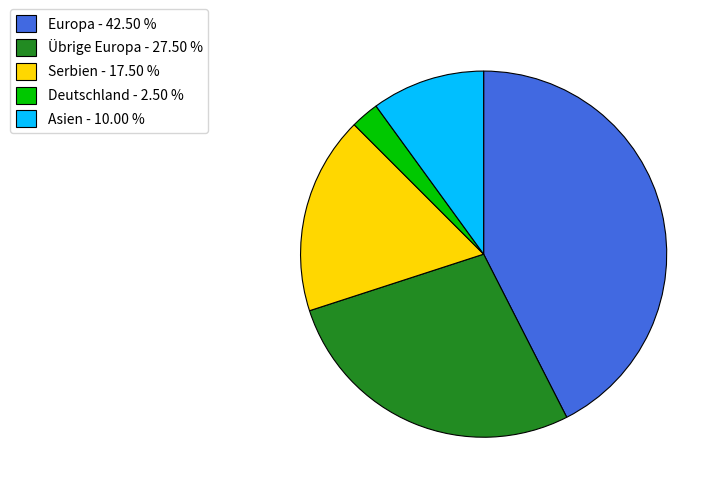

Does Serbien - 17.50 % account for over 50% of the chart?

No